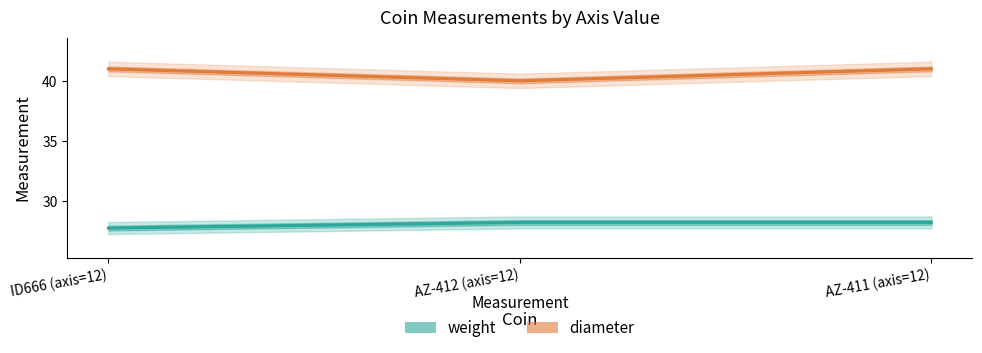

True or false: diameter has a value of 41.0 at ID666 (axis=12).

True